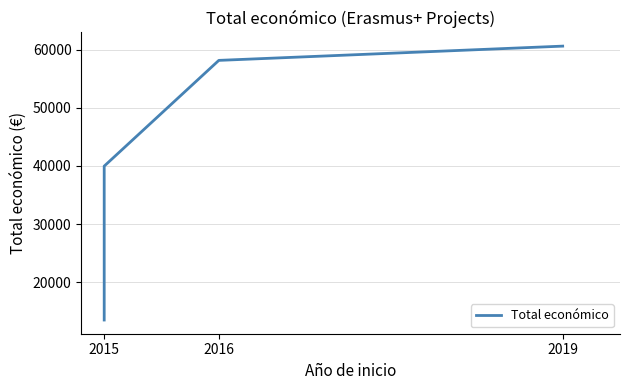

Which category has the lowest value across all series?

2015